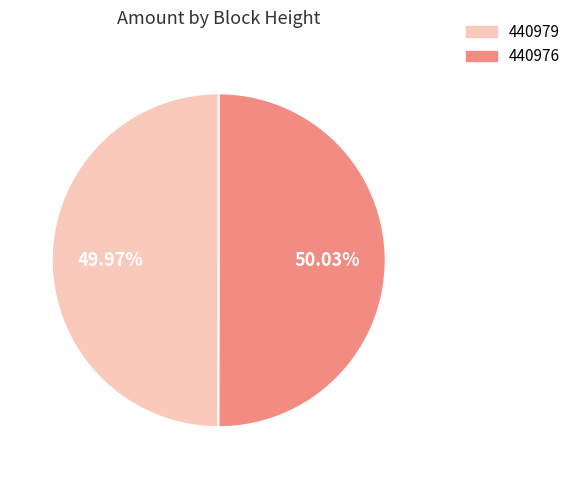

Is it true that 440976 is 61% of the pie?

False